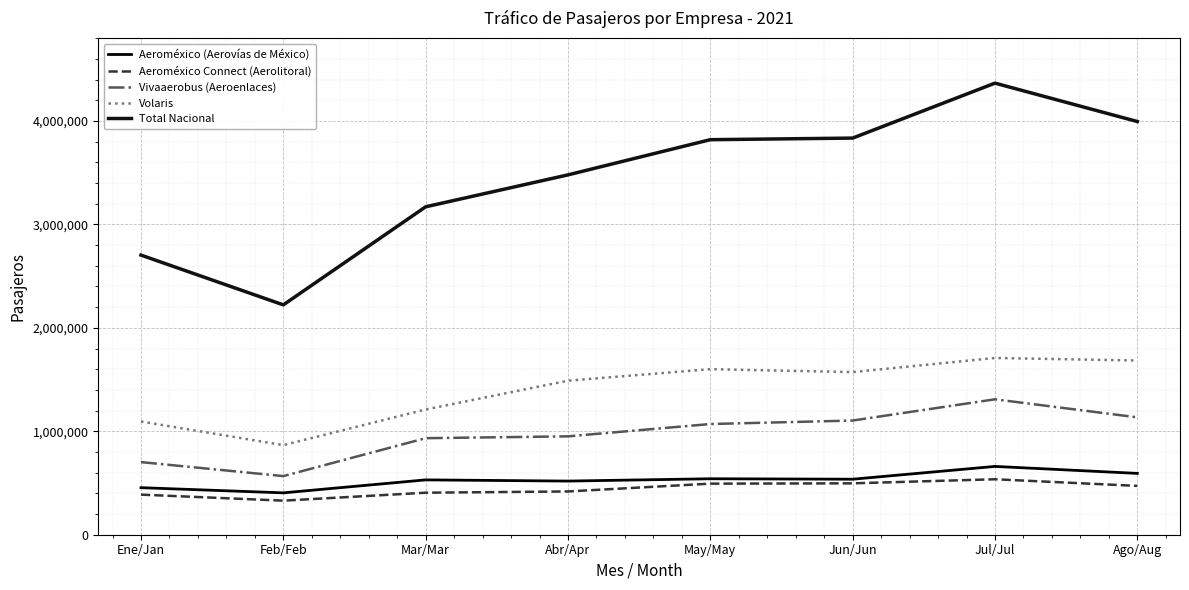

Read the Vivaaerobus (Aeroenlaces) value at Mar/Mar, to the nearest 50.

933250